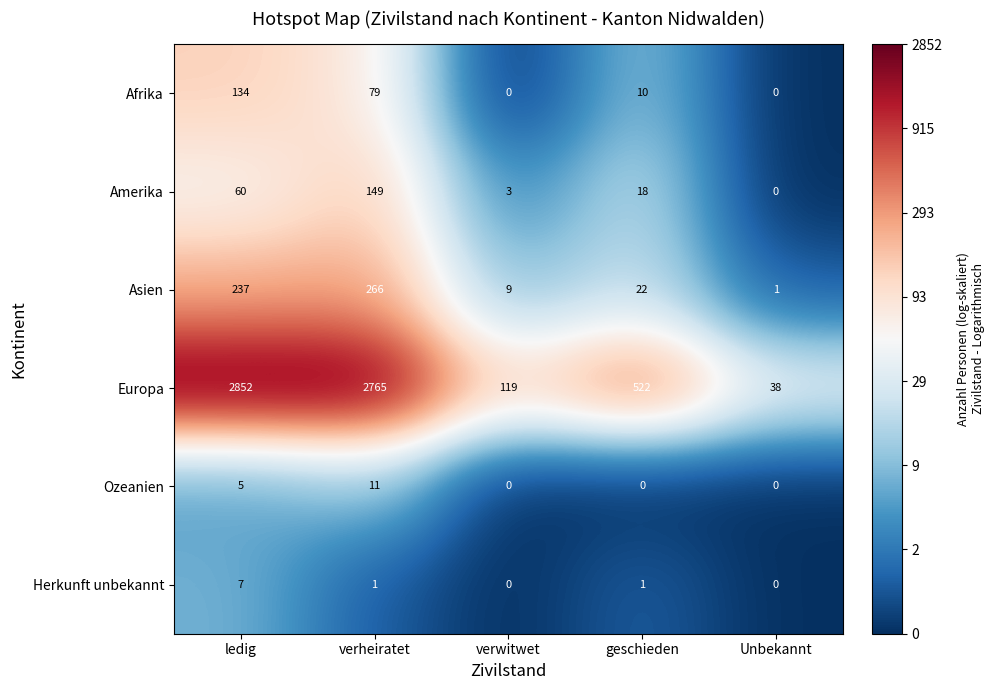

What is the difference between the Europa values at verwitwet and ledig?

2733